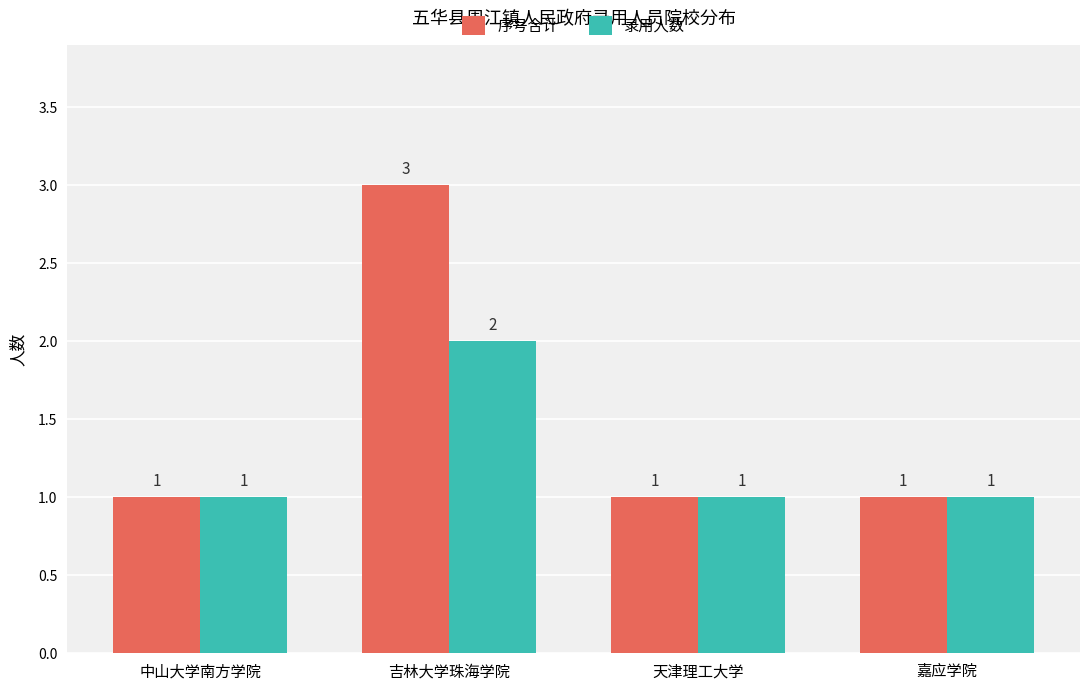

What is the average value of the 序号合计 series?

2